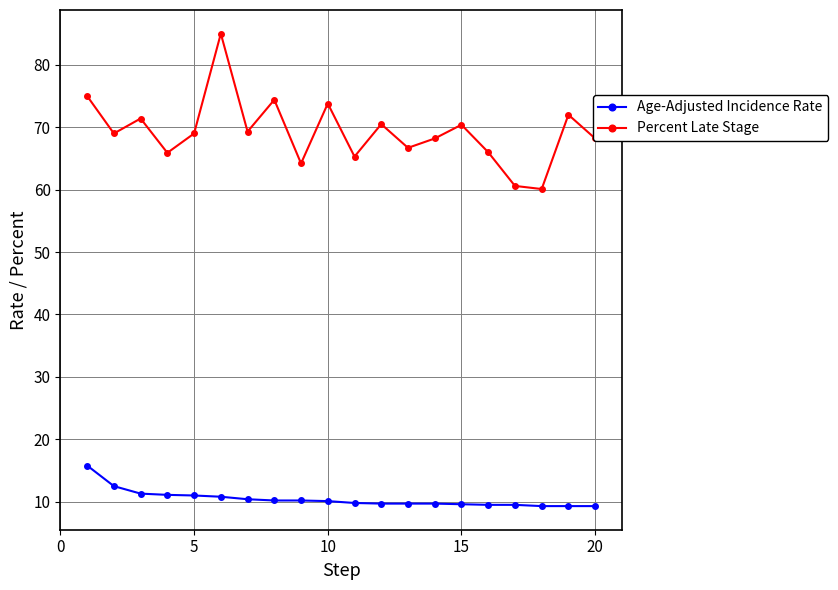

Is this an area chart (filled region under the line)?

No